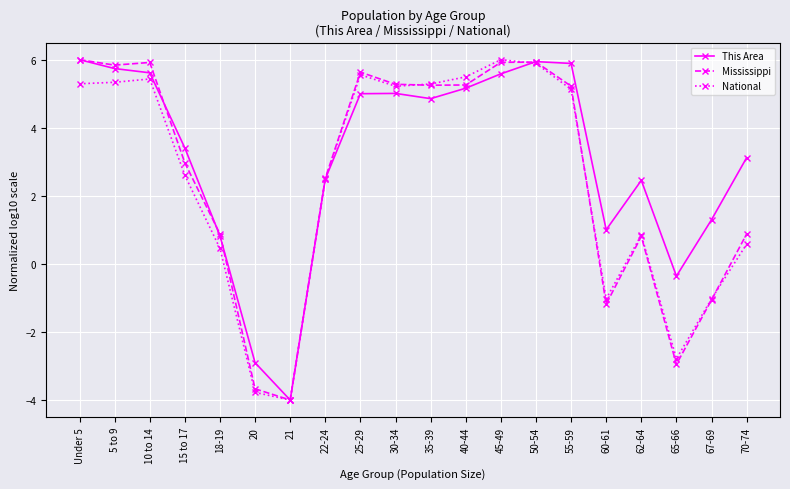

How many data points in National are less than 5?

10